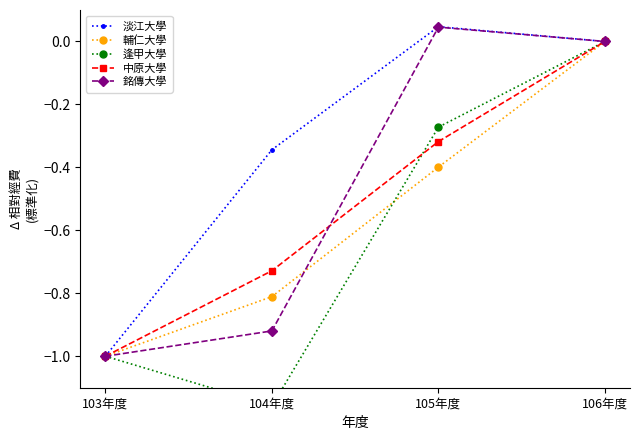

What is the total value across all series at 105年度?

-0.9